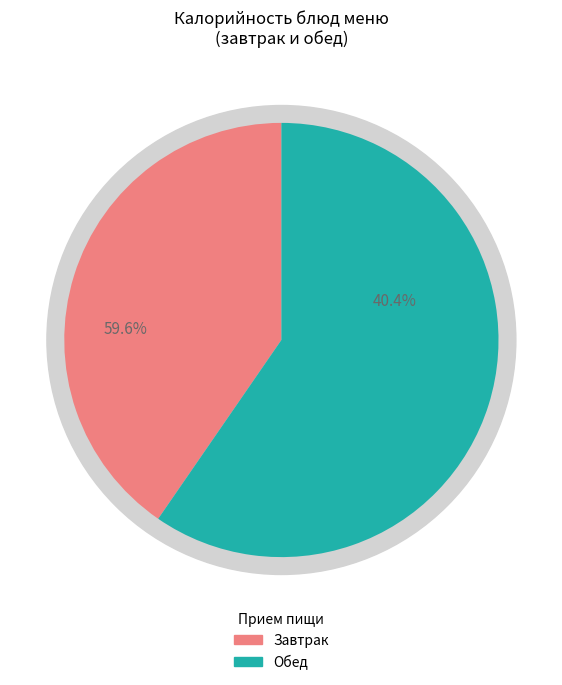

Is the sum of апельсин (обед) and хлеб ржаной (обед) greater than half?

No